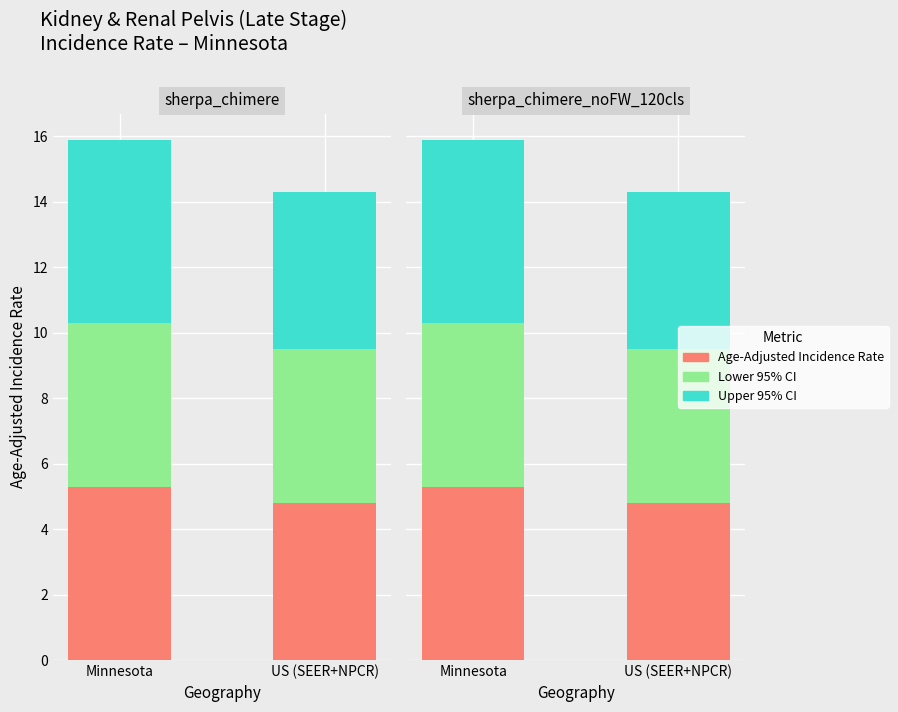

What is the value of the Lower 95% CI bar at the 1st from the left?

5.0